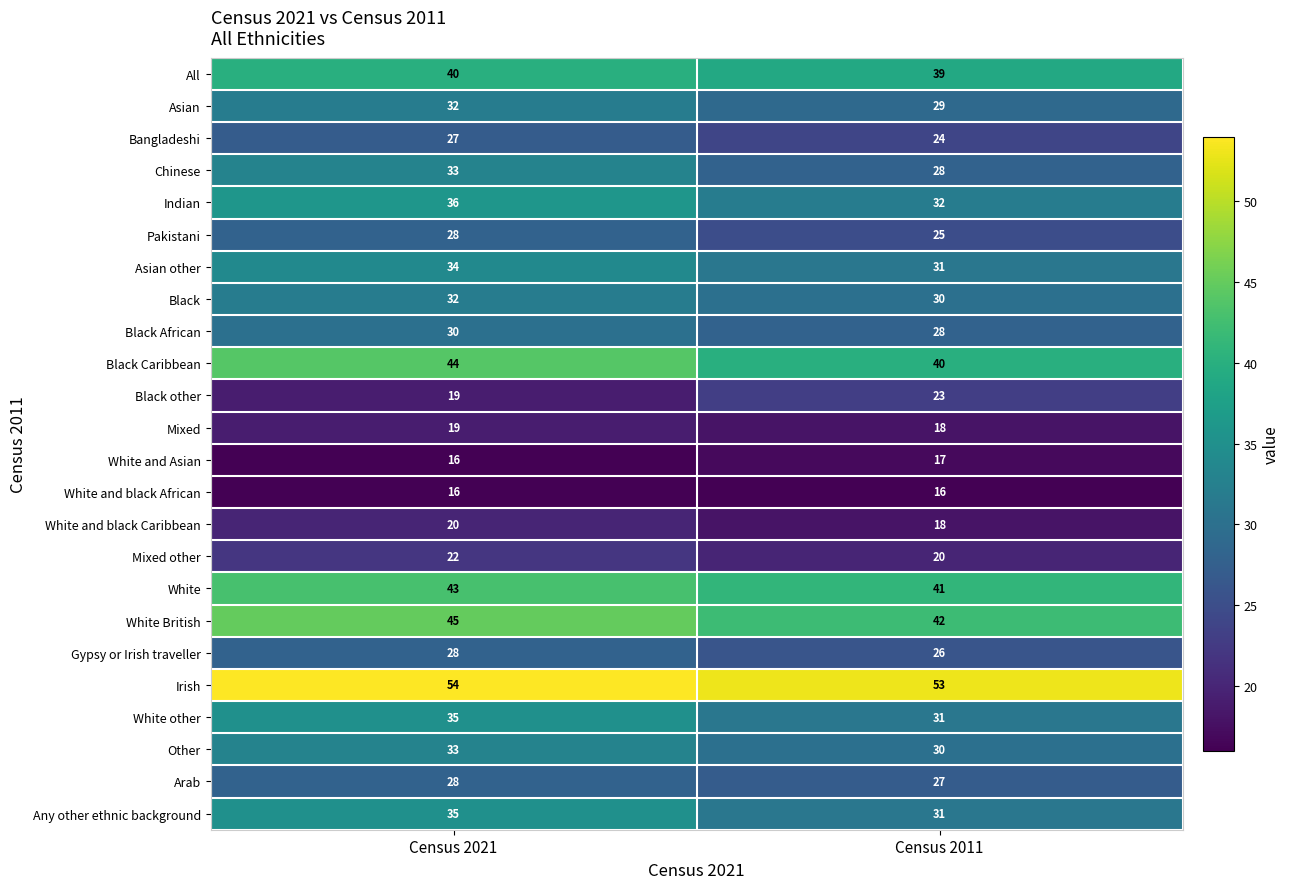

Is it true that Bangladeshi equals 24 at Census 2011?

True